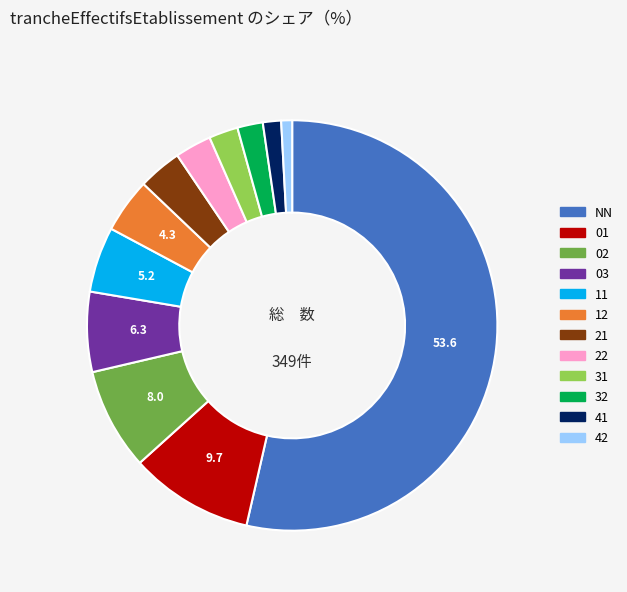

Which slice represents more than half of the pie?

NN